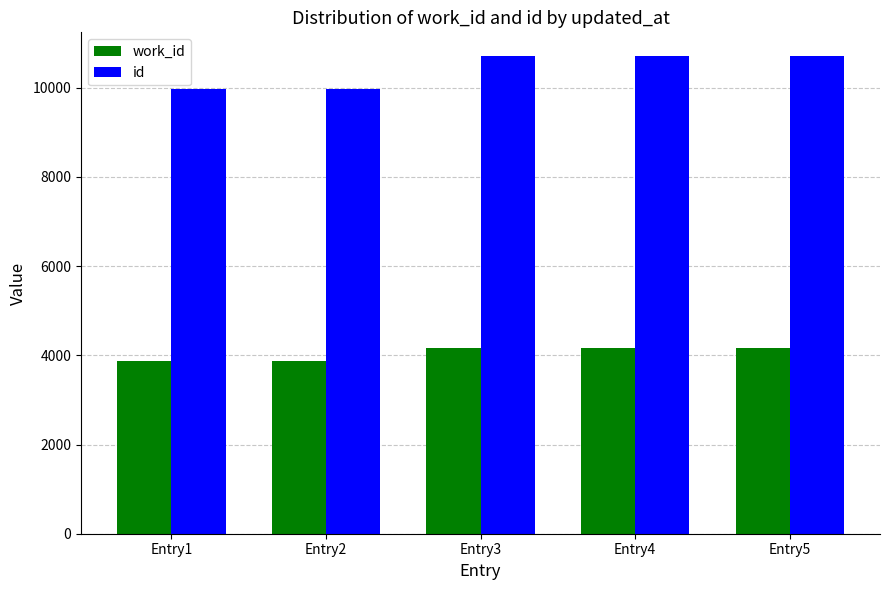

Rank the series by their maximum value, from highest to lowest.

id, work_id